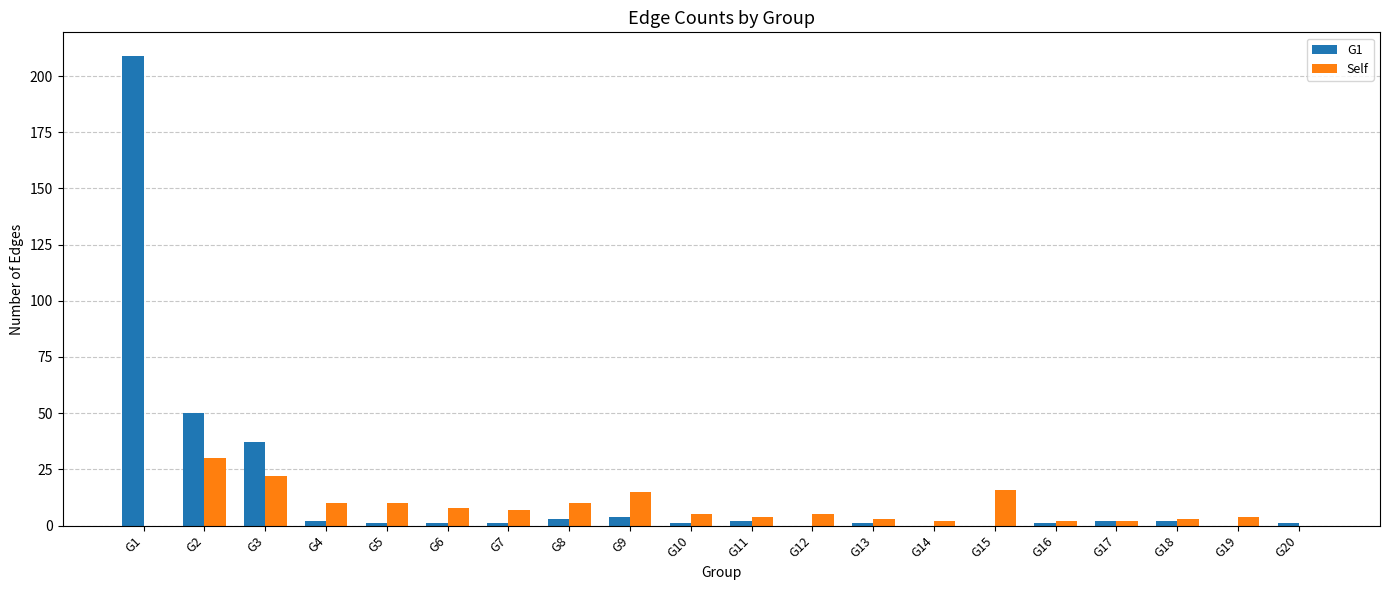

The value of G1 at G3 is 37. True or false?

True